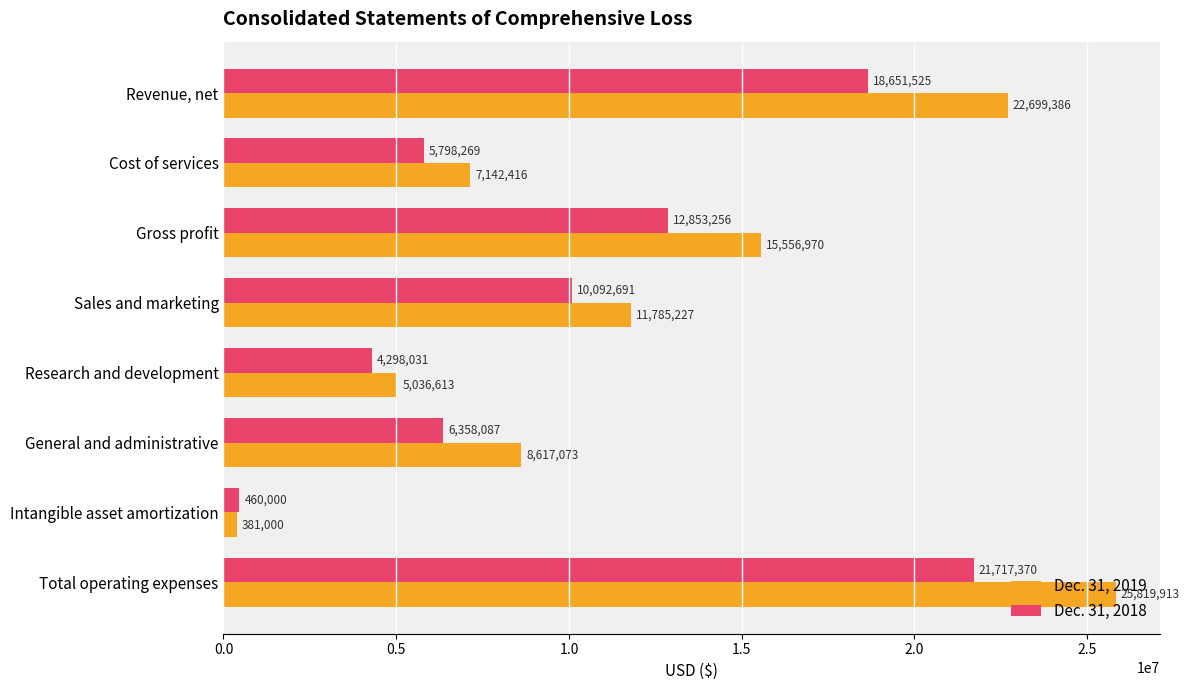

What is the sum of all Dec. 31, 2018 values?

80229229